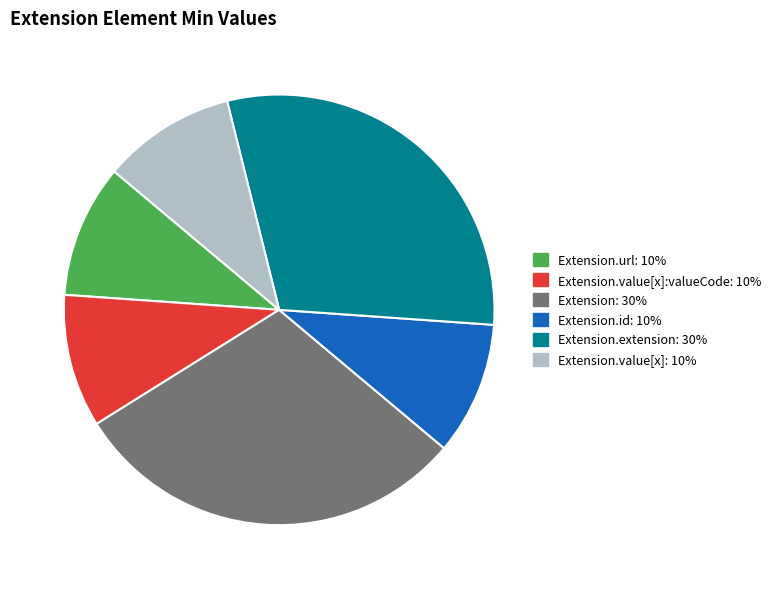

Is there a majority slice in this chart?

No